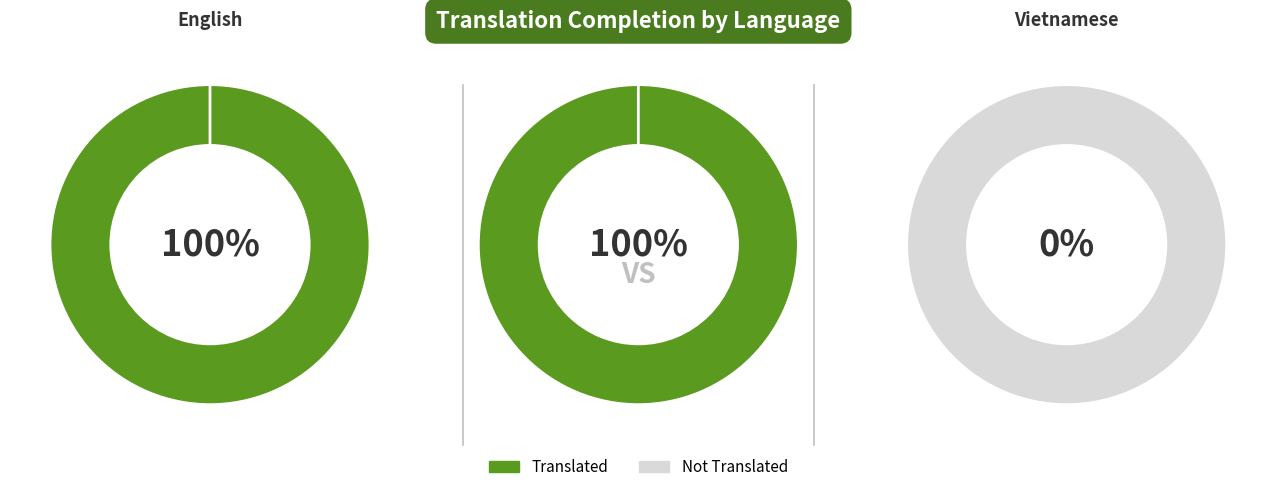

How many segments does this pie chart have?

3